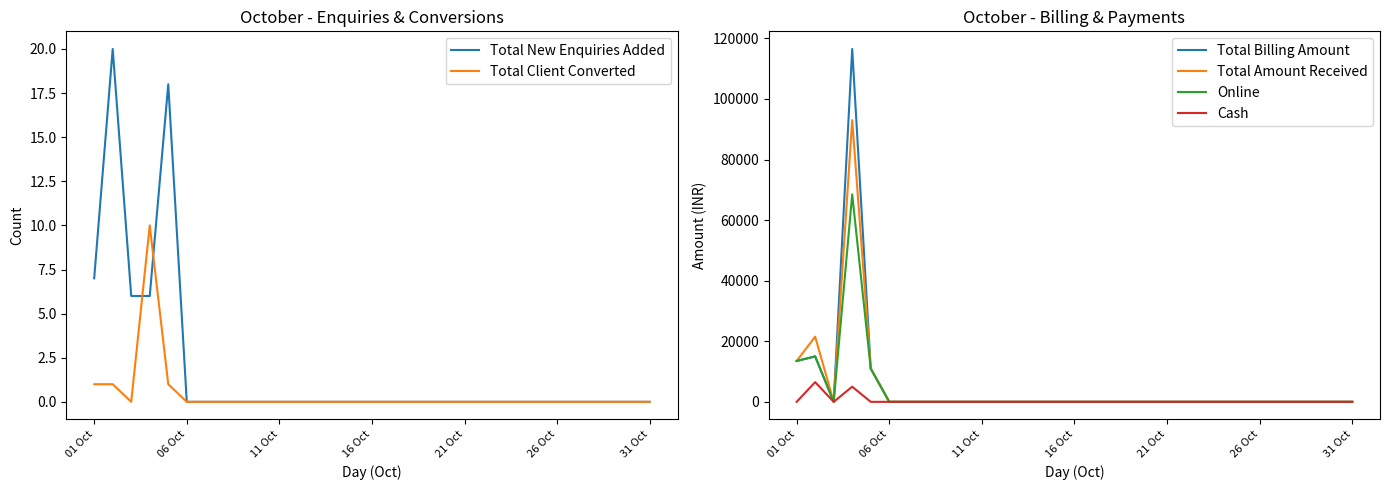

How many categories are shown in the chart?

31